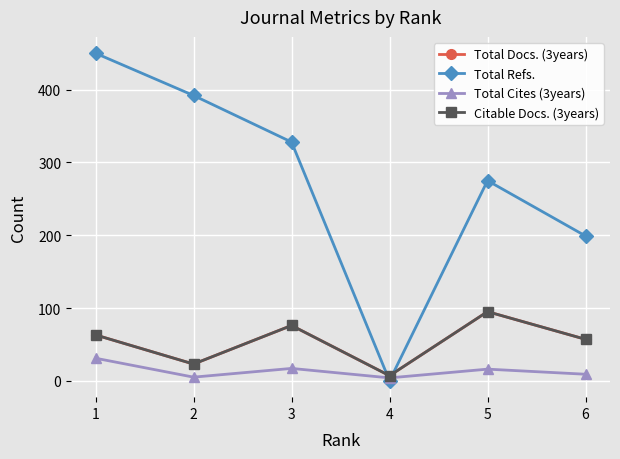

Is the value of Total Refs. at 1 greater than the value of Total Docs. (3years) at 1?

Yes